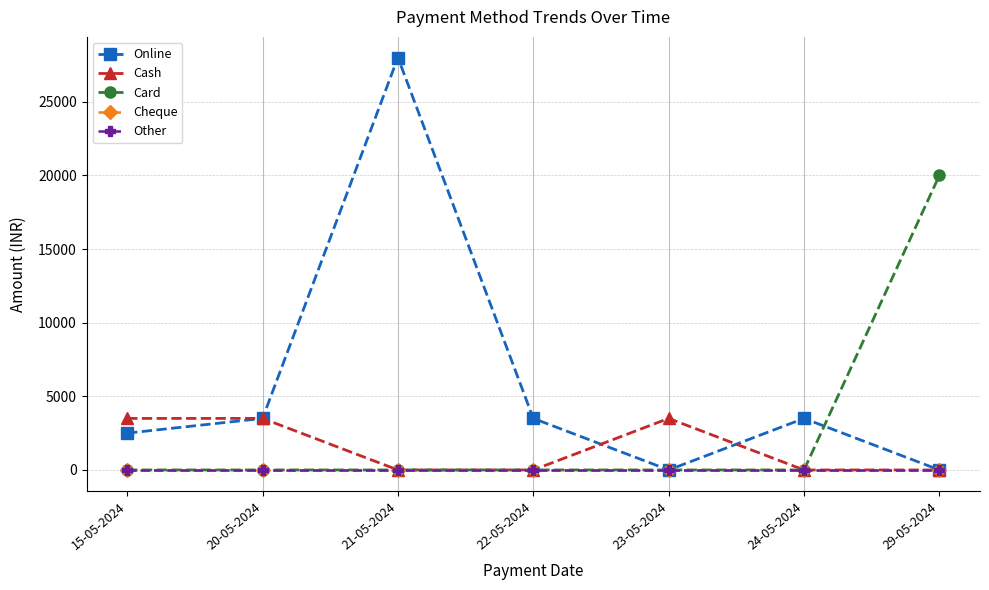

Which category has the lowest value across all series?

23-05-2024